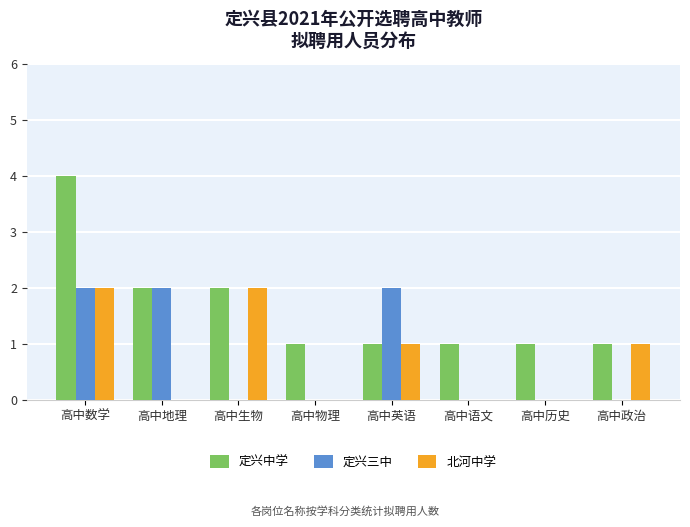

At which category does the chart reach its peak across all series?

高中数学